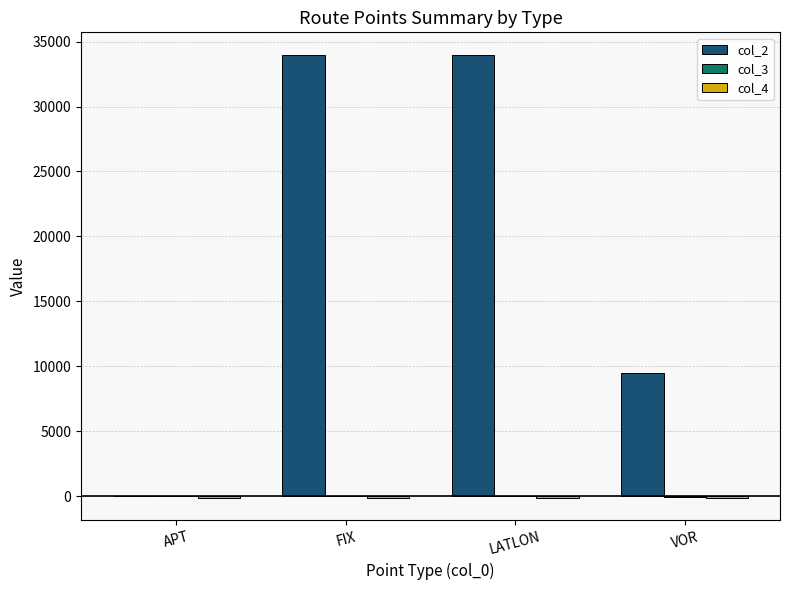

True or false: col_2 has a value of 9500.0 at VOR.

True